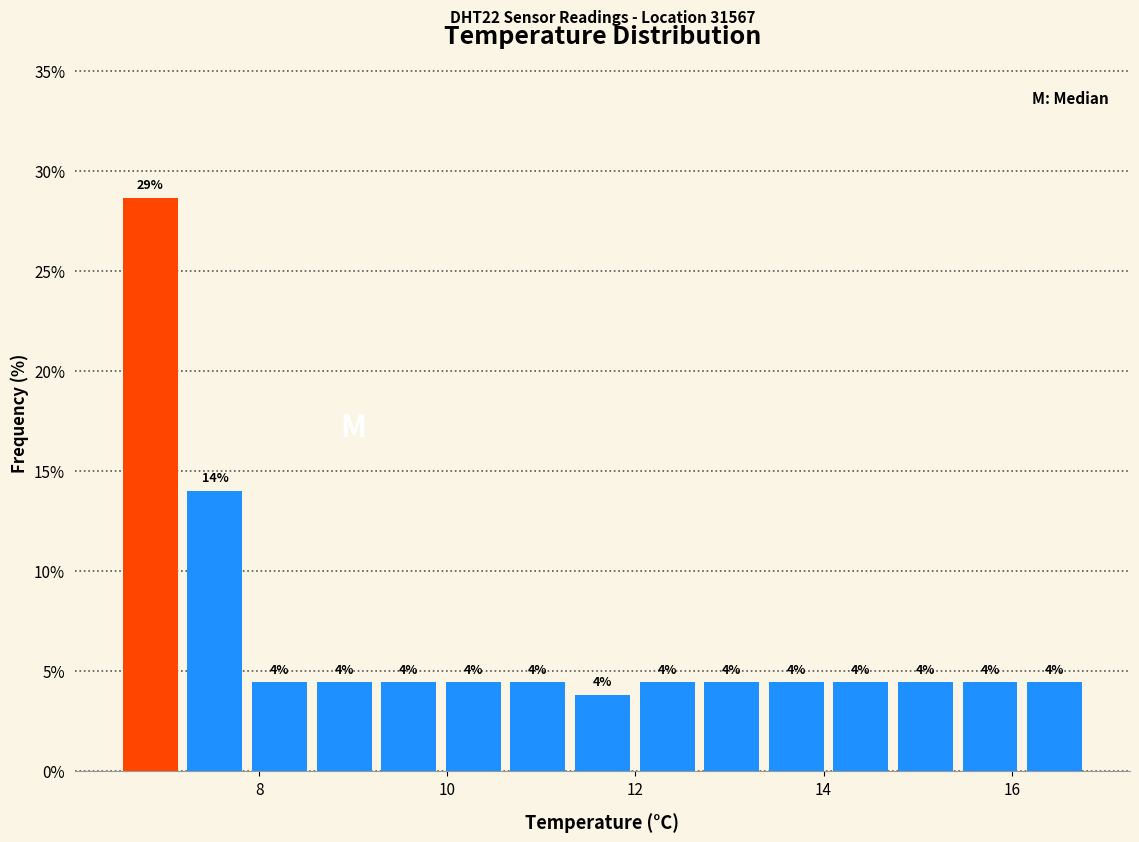

Around what value on the x-axis is the tallest bar? Give the approximate position of its centre, as read against the axis.

6.8